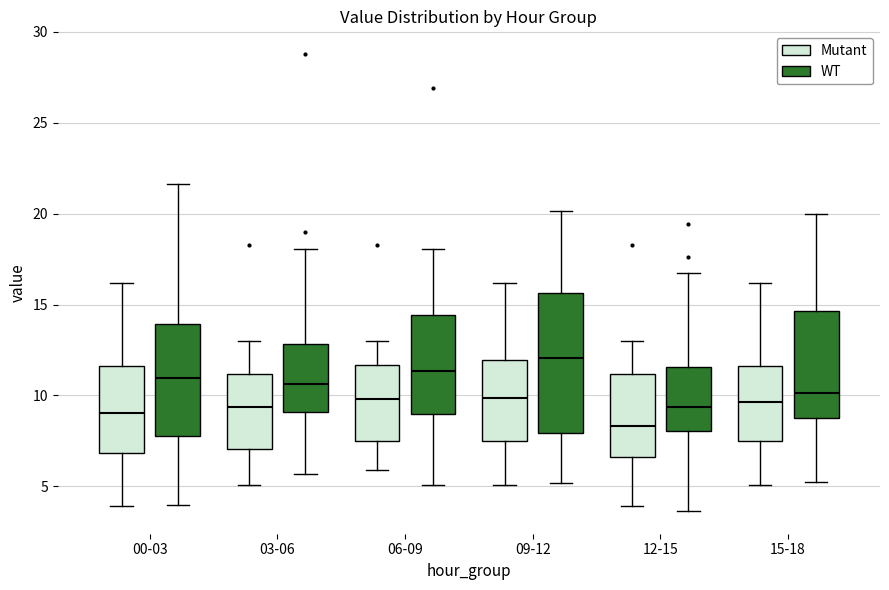

Where is the lower edge of the box for 00-03 (Mutant) on the y-axis? The values are not printed on the chart, so give them approximately, as read against the axis.

7.0